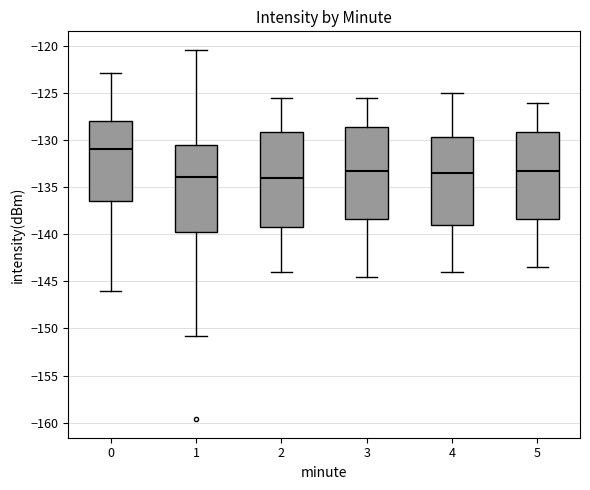

Which box has the highest median line?

0